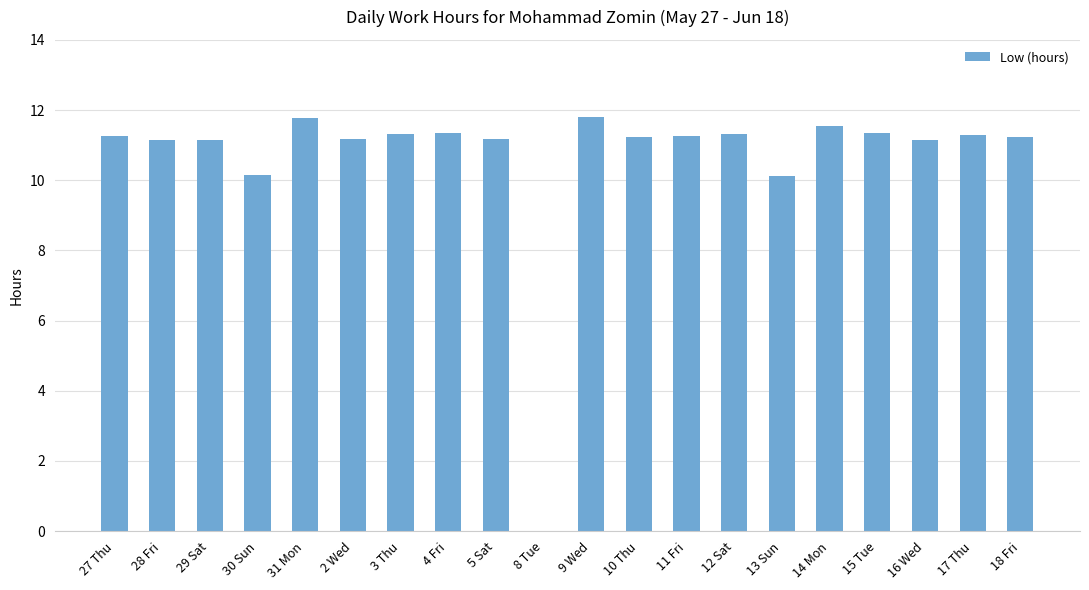

Is it true that the value at 18 Fri is 4.0?

False